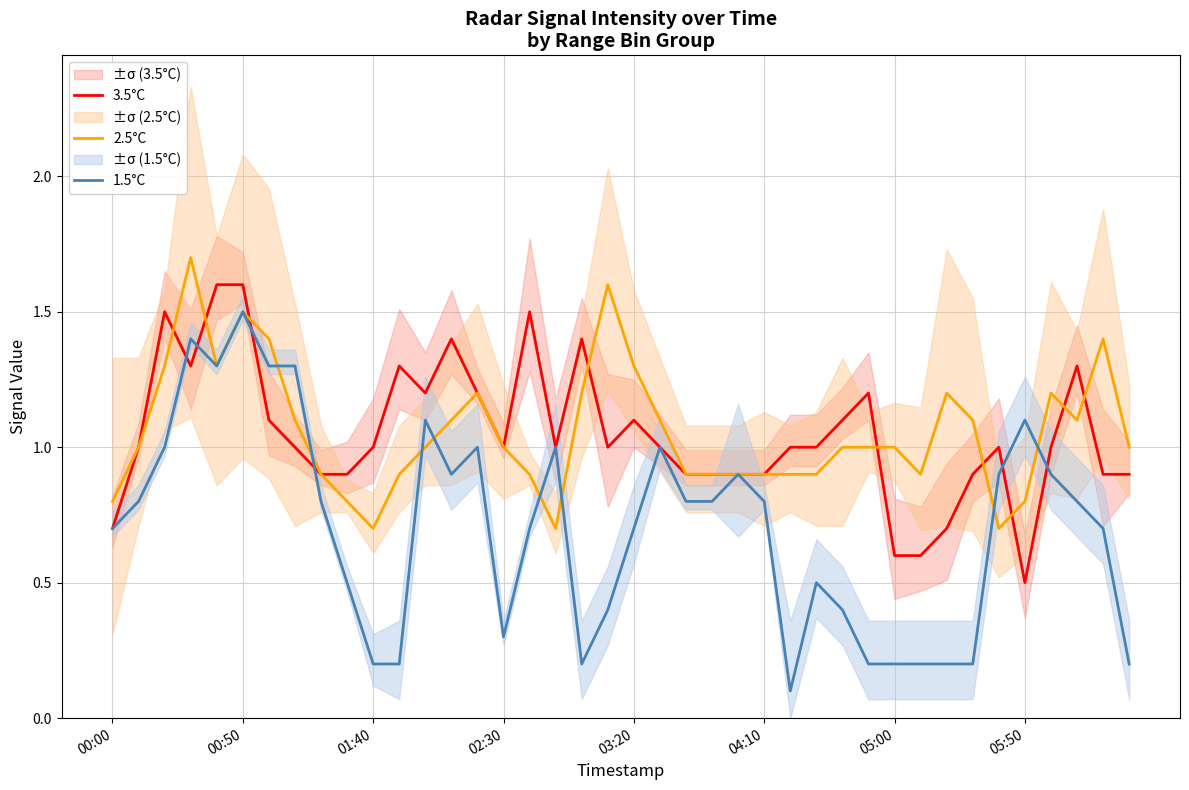

How many lines are shown in the chart?

3